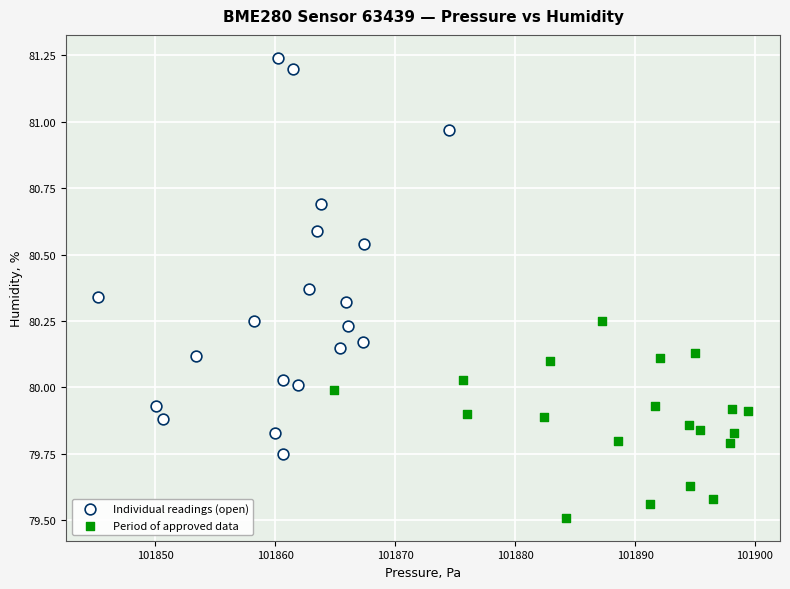

Which series has the largest Y range (max minus min)?

Individual readings (open)